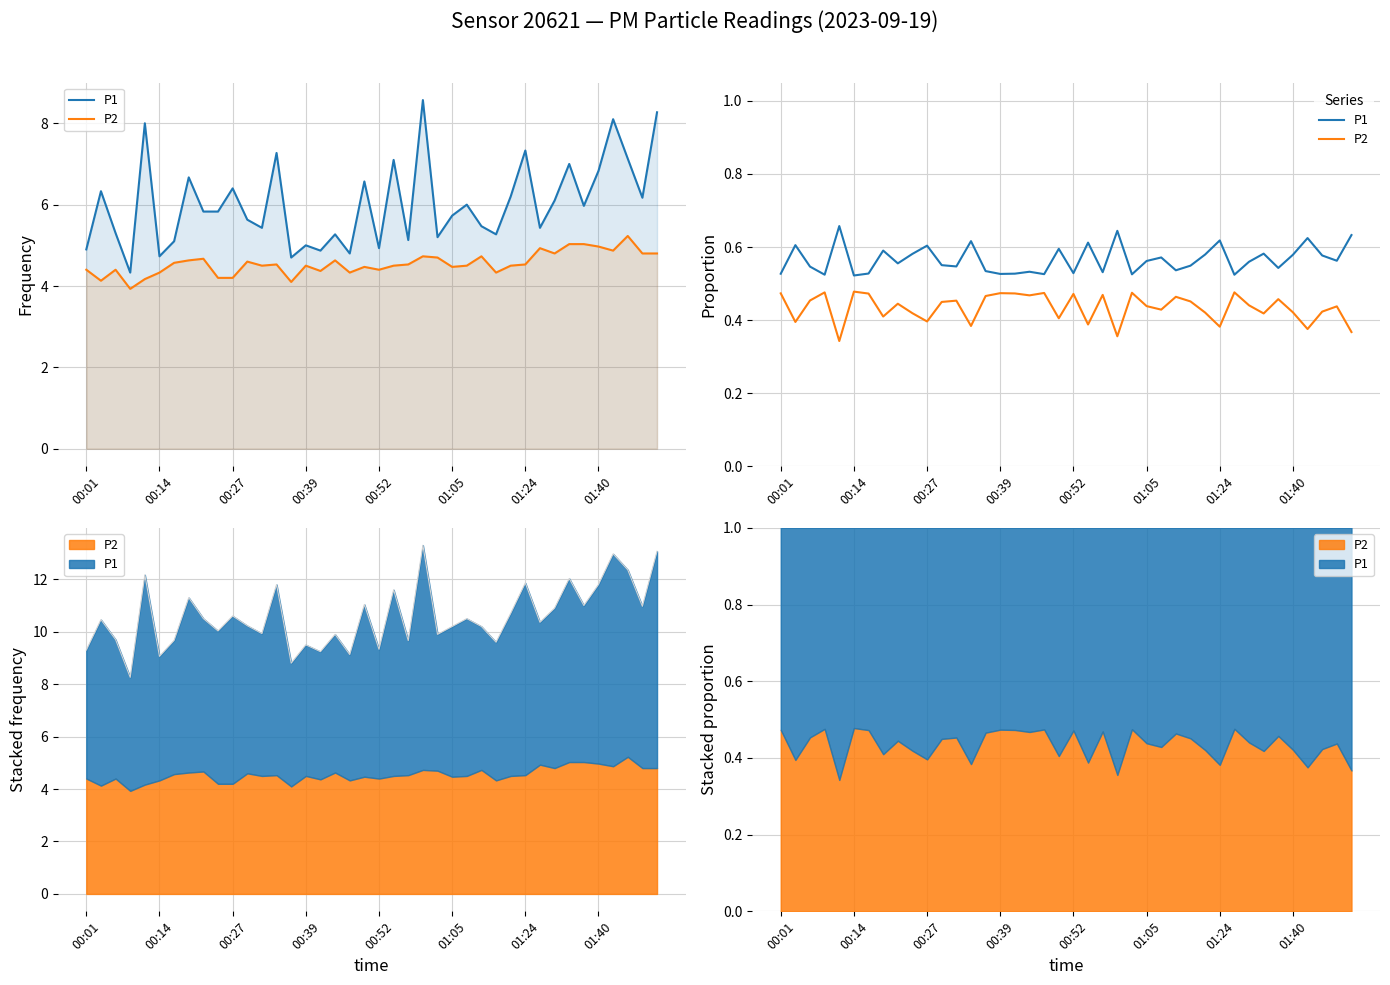

What is the maximum value for P2?

0.5